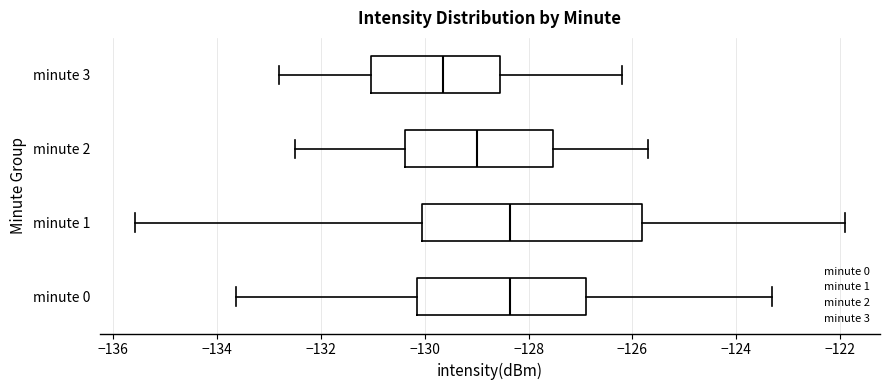

Where does the median line of the box for minute 3 sit on the x-axis? The values are not printed on the chart, so give them approximately, as read against the axis.

-129.6